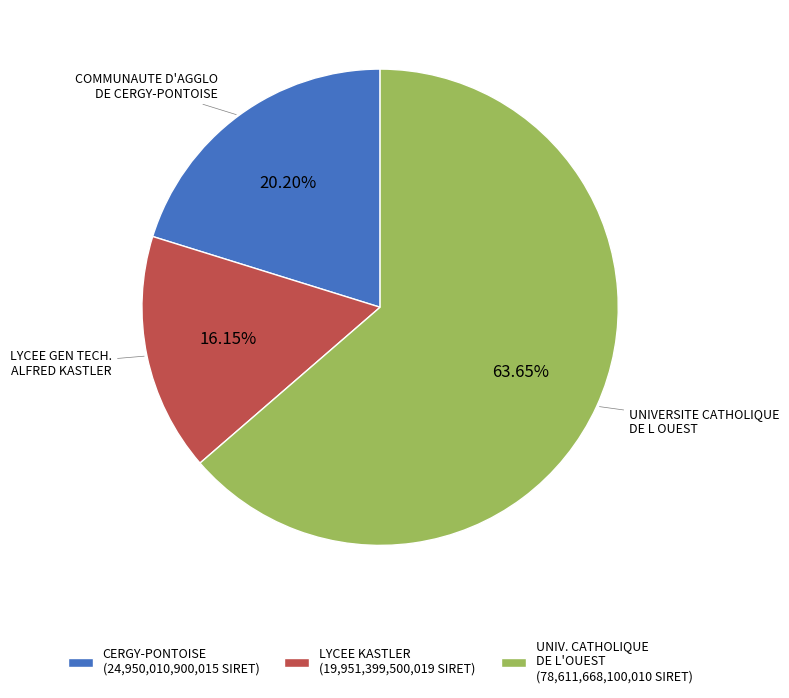

Between LYCEE KASTLER (19,951,399,500,019 SIRET) and CERGY-PONTOISE (24,950,010,900,015 SIRET), which is larger?

CERGY-PONTOISE (24,950,010,900,015 SIRET)